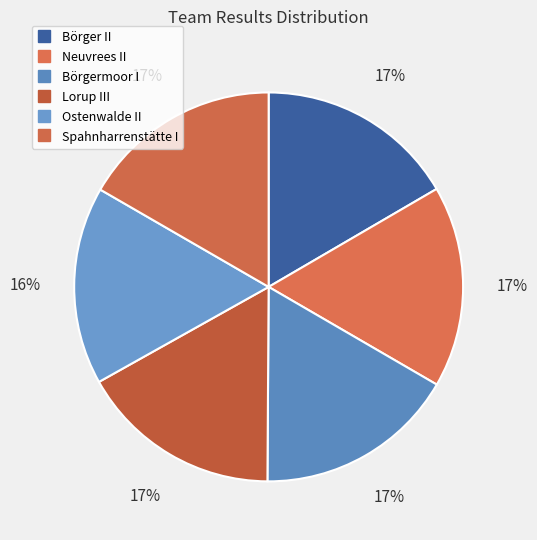

What percentage is the Lorup III slice, to the nearest percent?

17%